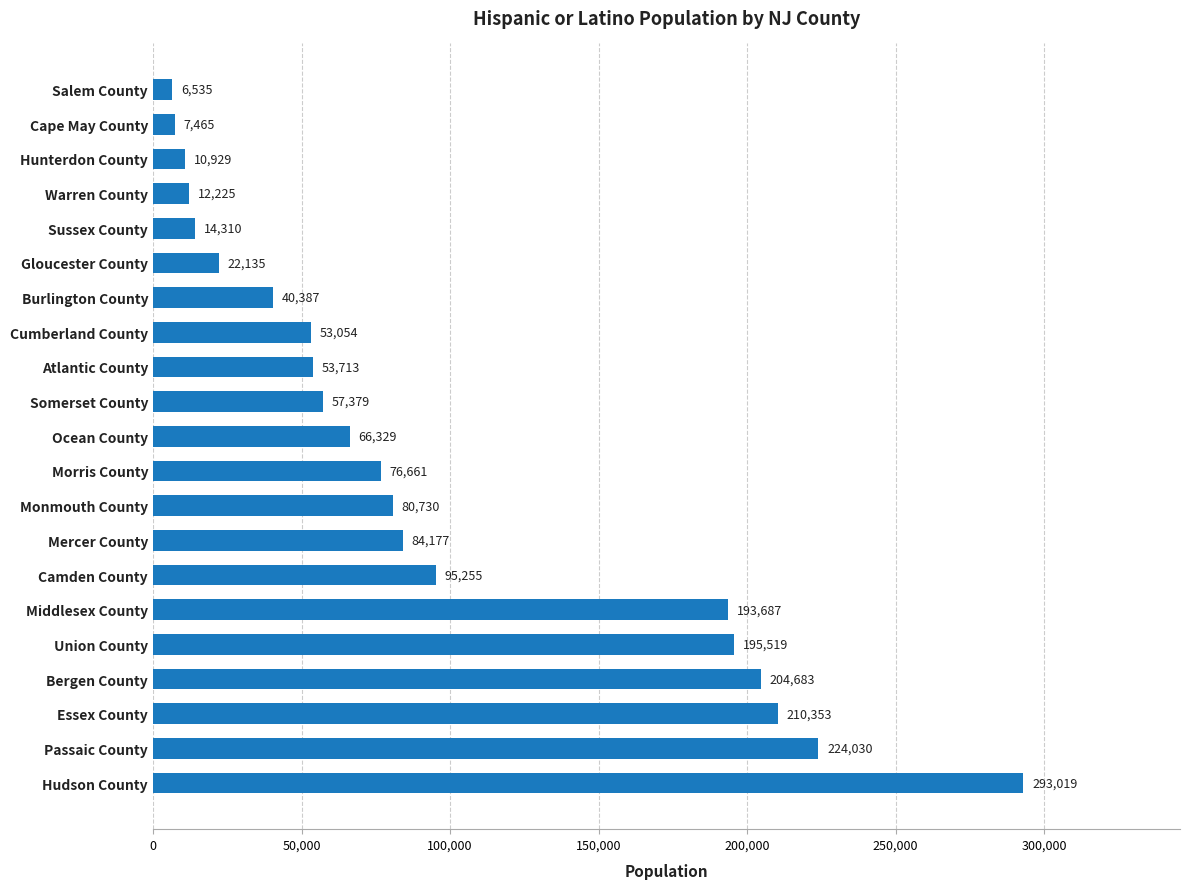

What is the difference between the maximum and second lowest values?

285554